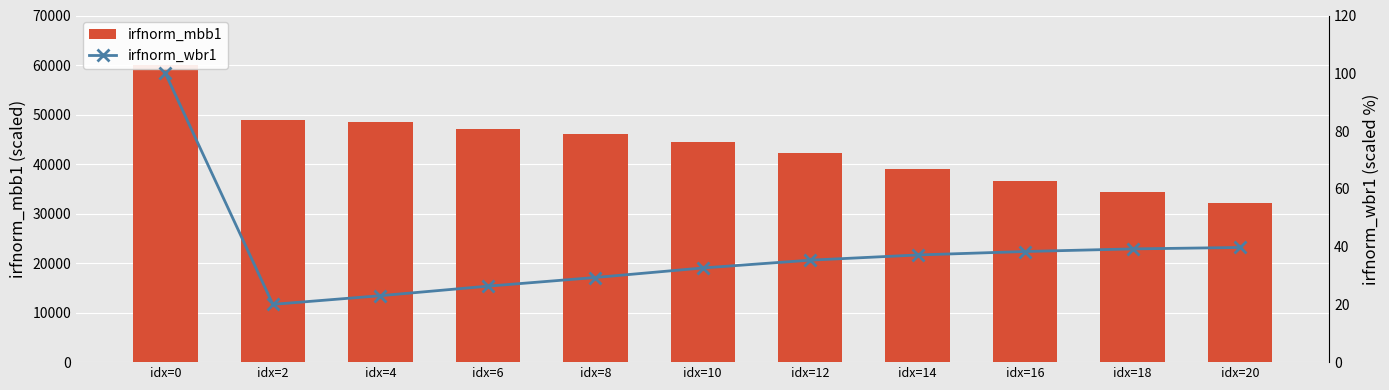

Rank the categories by irfnorm_wbr1 value from lowest to highest.

idx=2, idx=4, idx=6, idx=8, idx=10, idx=12, idx=14, idx=16, idx=18, idx=20, idx=0